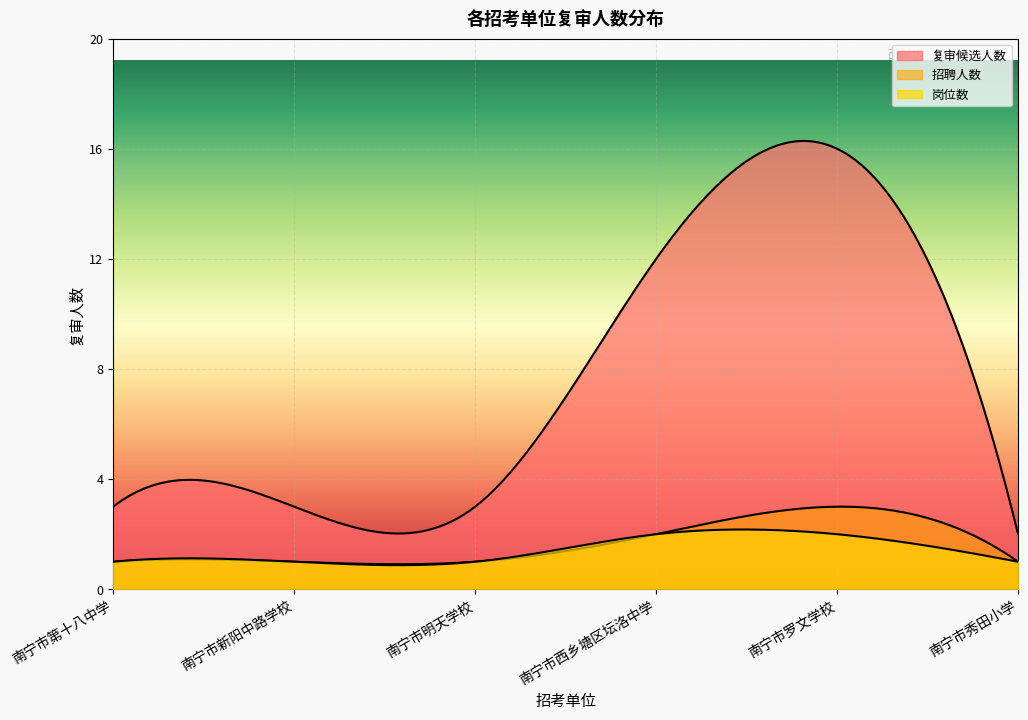

Is it true that 南宁市新阳中路学校 equals 3 at 南宁市第十八中学?

True